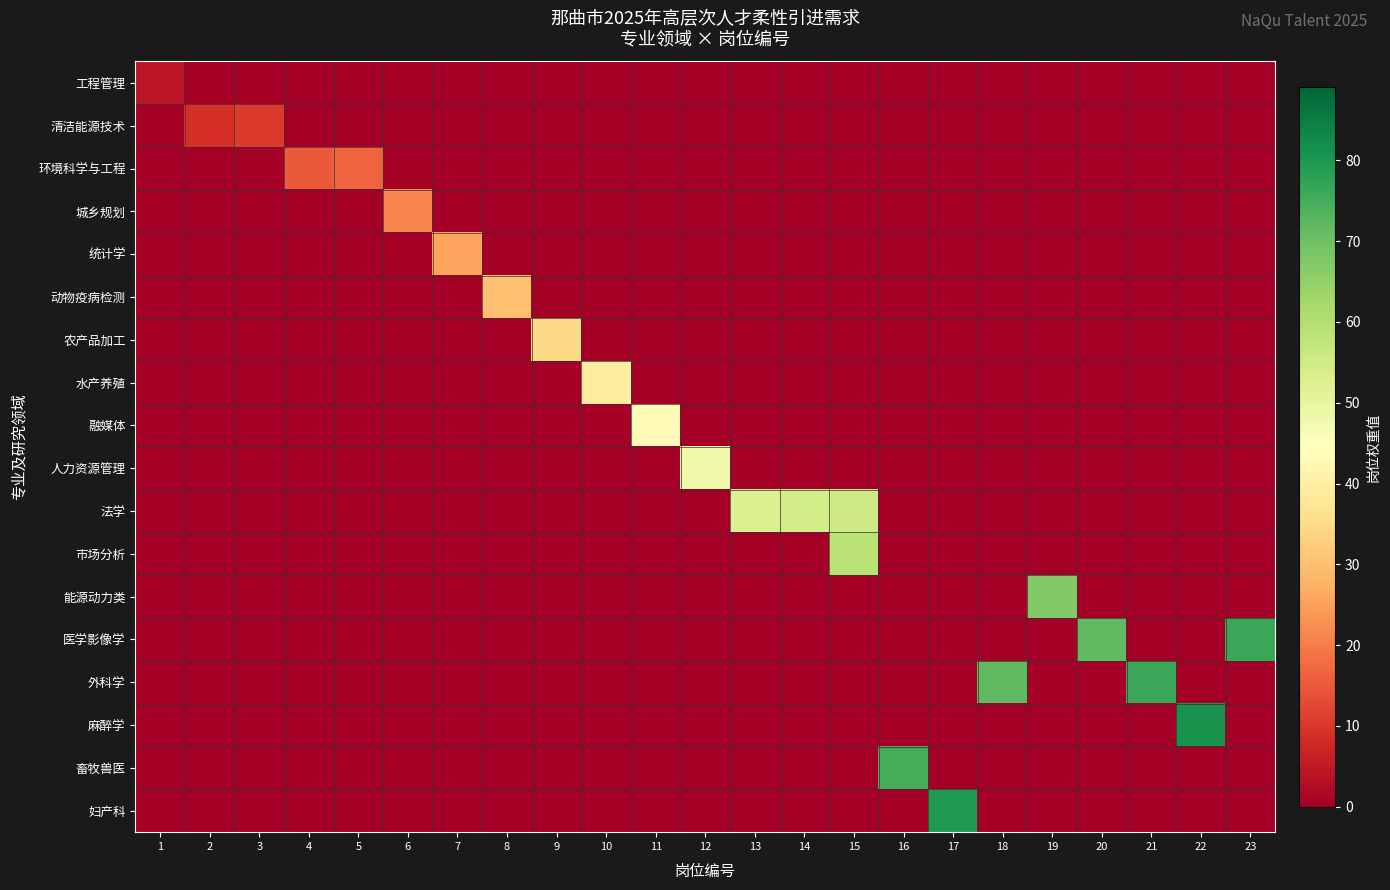

Reading left to right, transcribe all the data shown in this chart.

工程管理: 1=4.5	2=0.0	3=0.0	4=0.0	5=0.0	6=0.0	7=0.0	8=0.0	9=0.0	10=0.0	11=0.0	12=0.0	13=0.0	14=0.0	15=0.0	16=0.0	17=0.0	18=0.0	19=0.0	20=0.0	21=0.0	22=0.0	23=0.0
清洁能源技术: 1=0.0	2=9.0	3=10.5	4=0.0	5=0.0	6=0.0	7=0.0	8=0.0	9=0.0	10=0.0	11=0.0	12=0.0	13=0.0	14=0.0	15=0.0	16=0.0	17=0.0	18=0.0	19=0.0	20=0.0	21=0.0	22=0.0	23=0.0
环境科学与工程: 1=0.0	2=0.0	3=0.0	4=15.0	5=16.5	6=0.0	7=0.0	8=0.0	9=0.0	10=0.0	11=0.0	12=0.0	13=0.0	14=0.0	15=0.0	16=0.0	17=0.0	18=0.0	19=0.0	20=0.0	21=0.0	22=0.0	23=0.0
城乡规划: 1=0.0	2=0.0	3=0.0	4=0.0	5=0.0	6=21.0	7=0.0	8=0.0	9=0.0	10=0.0	11=0.0	12=0.0	13=0.0	14=0.0	15=0.0	16=0.0	17=0.0	18=0.0	19=0.0	20=0.0	21=0.0	22=0.0	23=0.0
统计学: 1=0.0	2=0.0	3=0.0	4=0.0	5=0.0	6=0.0	7=25.5	8=0.0	9=0.0	10=0.0	11=0.0	12=0.0	13=0.0	14=0.0	15=0.0	16=0.0	17=0.0	18=0.0	19=0.0	20=0.0	21=0.0	22=0.0	23=0.0
动物疫病检测: 1=0.0	2=0.0	3=0.0	4=0.0	5=0.0	6=0.0	7=0.0	8=30.0	9=0.0	10=0.0	11=0.0	12=0.0	13=0.0	14=0.0	15=0.0	16=0.0	17=0.0	18=0.0	19=0.0	20=0.0	21=0.0	22=0.0	23=0.0
农产品加工: 1=0.0	2=0.0	3=0.0	4=0.0	5=0.0	6=0.0	7=0.0	8=0.0	9=34.5	10=0.0	11=0.0	12=0.0	13=0.0	14=0.0	15=0.0	16=0.0	17=0.0	18=0.0	19=0.0	20=0.0	21=0.0	22=0.0	23=0.0
水产养殖: 1=0.0	2=0.0	3=0.0	4=0.0	5=0.0	6=0.0	7=0.0	8=0.0	9=0.0	10=39.0	11=0.0	12=0.0	13=0.0	14=0.0	15=0.0	16=0.0	17=0.0	18=0.0	19=0.0	20=0.0	21=0.0	22=0.0	23=0.0
融媒体: 1=0.0	2=0.0	3=0.0	4=0.0	5=0.0	6=0.0	7=0.0	8=0.0	9=0.0	10=0.0	11=43.5	12=0.0	13=0.0	14=0.0	15=0.0	16=0.0	17=0.0	18=0.0	19=0.0	20=0.0	21=0.0	22=0.0	23=0.0
人力资源管理: 1=0.0	2=0.0	3=0.0	4=0.0	5=0.0	6=0.0	7=0.0	8=0.0	9=0.0	10=0.0	11=0.0	12=48.0	13=0.0	14=0.0	15=0.0	16=0.0	17=0.0	18=0.0	19=0.0	20=0.0	21=0.0	22=0.0	23=0.0
法学: 1=0.0	2=0.0	3=0.0	4=0.0	5=0.0	6=0.0	7=0.0	8=0.0	9=0.0	10=0.0	11=0.0	12=0.0	13=52.5	14=54.0	15=55.5	16=0.0	17=0.0	18=0.0	19=0.0	20=0.0	21=0.0	22=0.0	23=0.0
市场分析: 1=0.0	2=0.0	3=0.0	4=0.0	5=0.0	6=0.0	7=0.0	8=0.0	9=0.0	10=0.0	11=0.0	12=0.0	13=0.0	14=0.0	15=58.5	16=0.0	17=0.0	18=0.0	19=0.0	20=0.0	21=0.0	22=0.0	23=0.0
能源动力类: 1=0.0	2=0.0	3=0.0	4=0.0	5=0.0	6=0.0	7=0.0	8=0.0	9=0.0	10=0.0	11=0.0	12=0.0	13=0.0	14=0.0	15=0.0	16=0.0	17=0.0	18=0.0	19=67.5	20=0.0	21=0.0	22=0.0	23=0.0
医学影像学: 1=0.0	2=0.0	3=0.0	4=0.0	5=0.0	6=0.0	7=0.0	8=0.0	9=0.0	10=0.0	11=0.0	12=0.0	13=0.0	14=0.0	15=0.0	16=0.0	17=0.0	18=0.0	19=0.0	20=72.0	21=0.0	22=0.0	23=76.5
外科学: 1=0.0	2=0.0	3=0.0	4=0.0	5=0.0	6=0.0	7=0.0	8=0.0	9=0.0	10=0.0	11=0.0	12=0.0	13=0.0	14=0.0	15=0.0	16=0.0	17=0.0	18=72.0	19=0.0	20=0.0	21=76.5	22=0.0	23=0.0
麻醉学: 1=0.0	2=0.0	3=0.0	4=0.0	5=0.0	6=0.0	7=0.0	8=0.0	9=0.0	10=0.0	11=0.0	12=0.0	13=0.0	14=0.0	15=0.0	16=0.0	17=0.0	18=0.0	19=0.0	20=0.0	21=0.0	22=81.0	23=0.0
畜牧兽医: 1=0.0	2=0.0	3=0.0	4=0.0	5=0.0	6=0.0	7=0.0	8=0.0	9=0.0	10=0.0	11=0.0	12=0.0	13=0.0	14=0.0	15=0.0	16=75.0	17=0.0	18=0.0	19=0.0	20=0.0	21=0.0	22=0.0	23=0.0
妇产科: 1=0.0	2=0.0	3=0.0	4=0.0	5=0.0	6=0.0	7=0.0	8=0.0	9=0.0	10=0.0	11=0.0	12=0.0	13=0.0	14=0.0	15=0.0	16=0.0	17=79.5	18=0.0	19=0.0	20=0.0	21=0.0	22=0.0	23=0.0